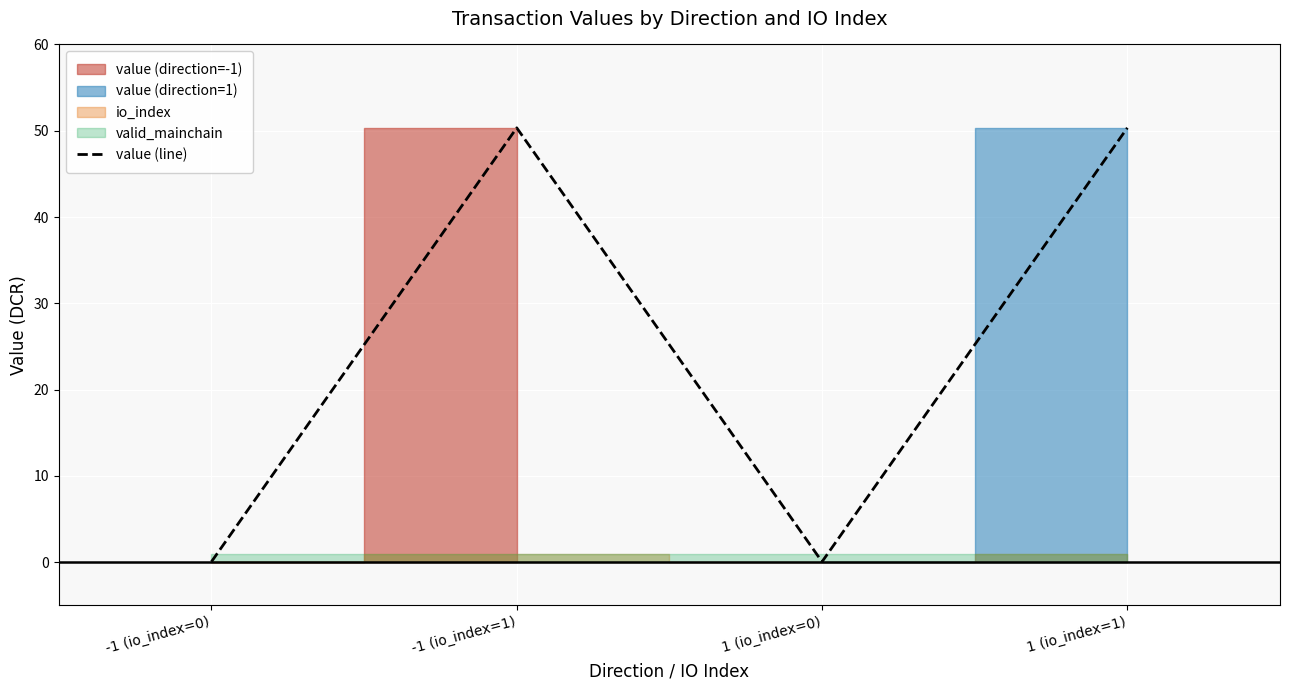

What position from the left is 1 (io_index=0)?

3